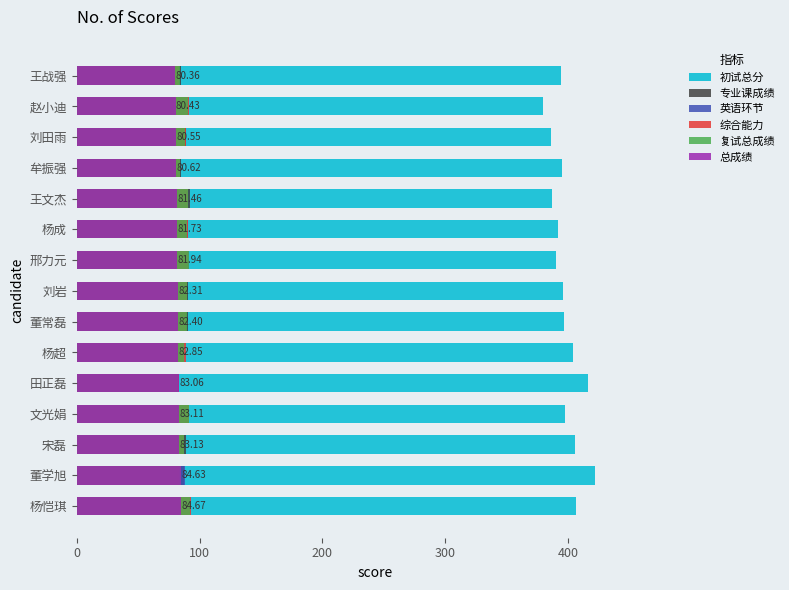

The 总成绩 series shows 51.3 at 文光娟. True or false?

False